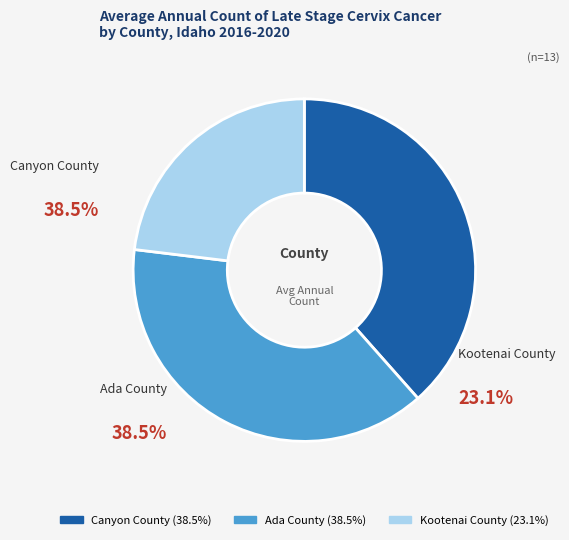

To the nearest percent, what is the combined percentage of Ada County and Canyon County?

77%